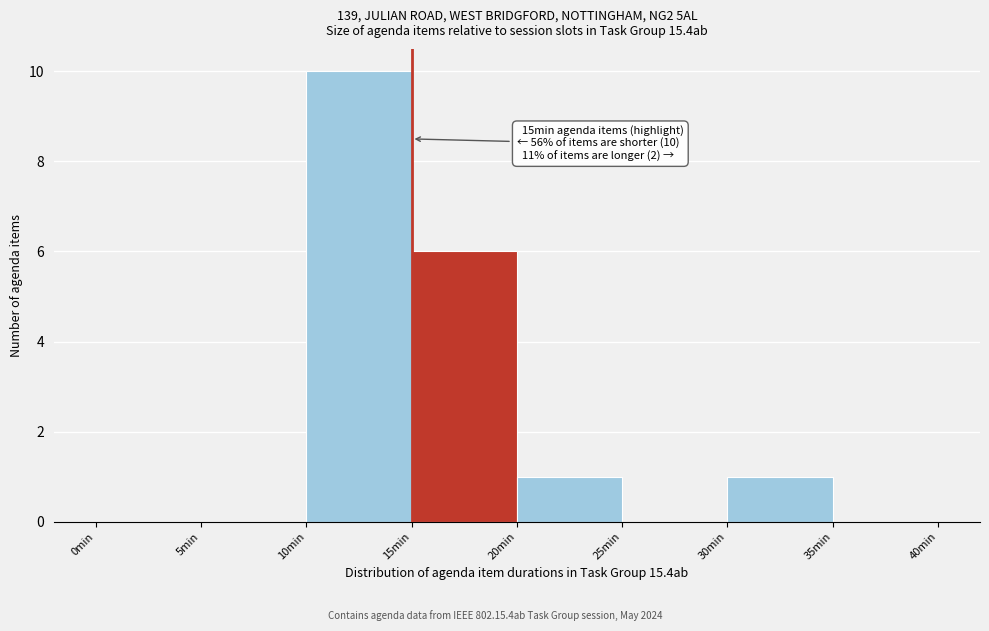

Which range on the x-axis has the tallest bar?

10 to 15